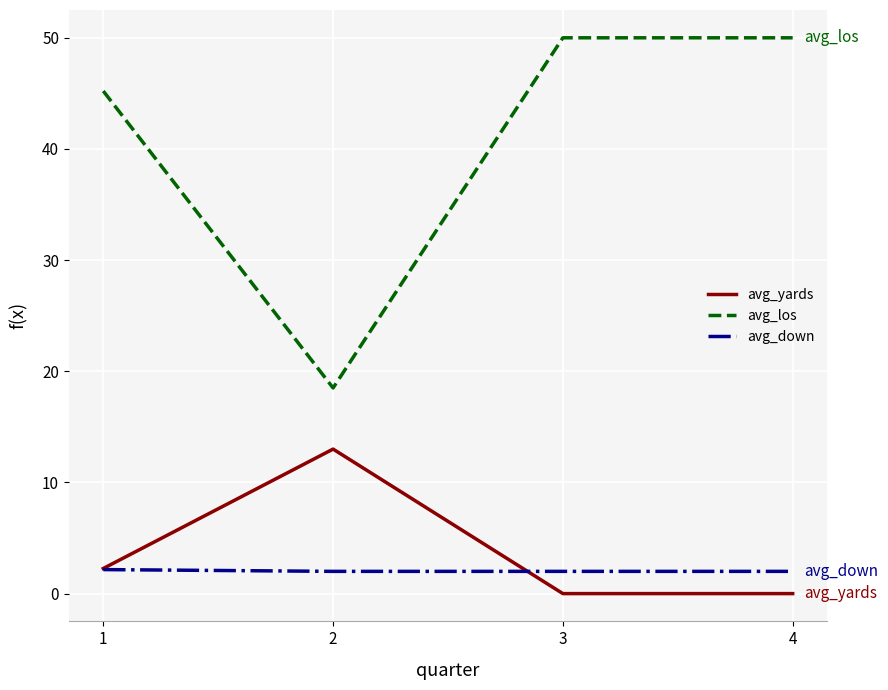

At how many categories does at least one series exceed 48?

2